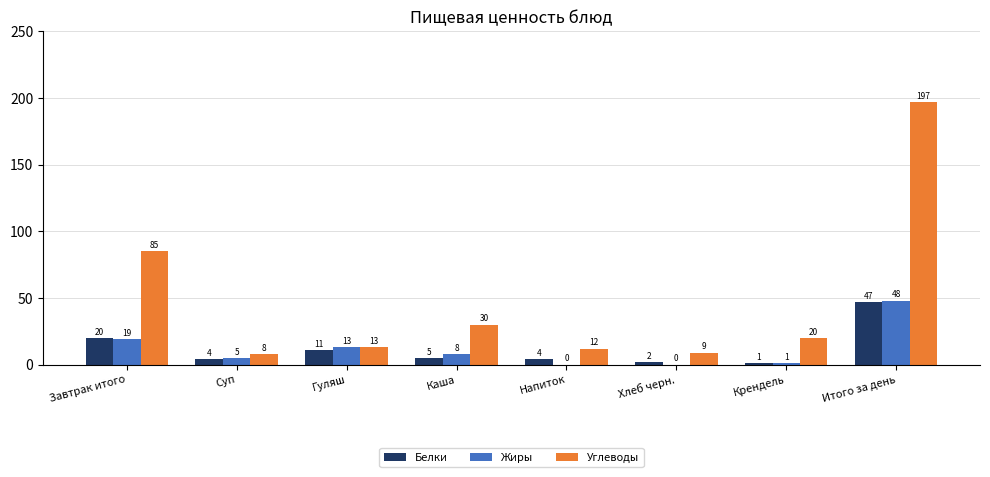

Reading left to right, transcribe all the data shown in this chart.

Белки: 20	4	11	5	4	2	1	47
Жиры: 19	5	13	8	0	0	1	48
Углеводы: 85	8	13	30	12	9	20	197